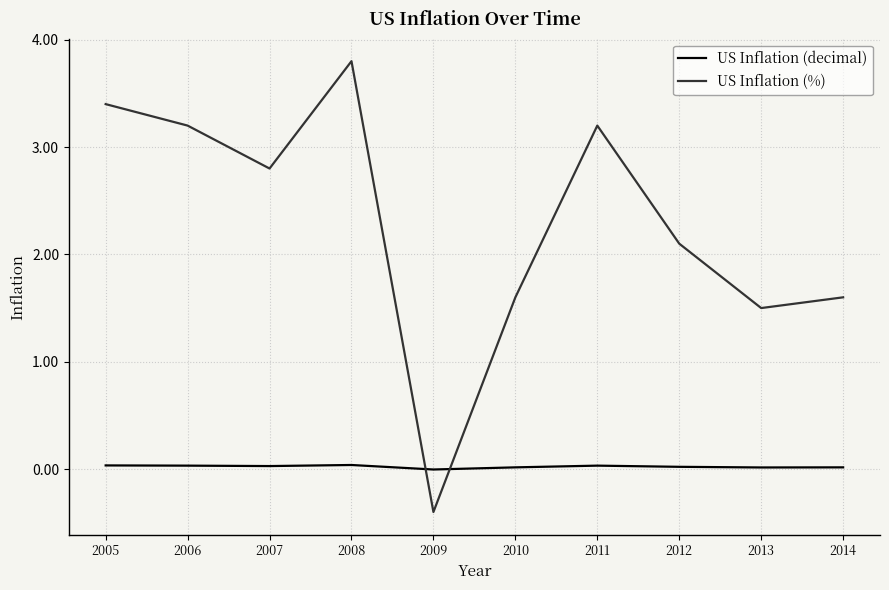

Is it true that US Inflation (%) equals 2.1 at 2012?

True